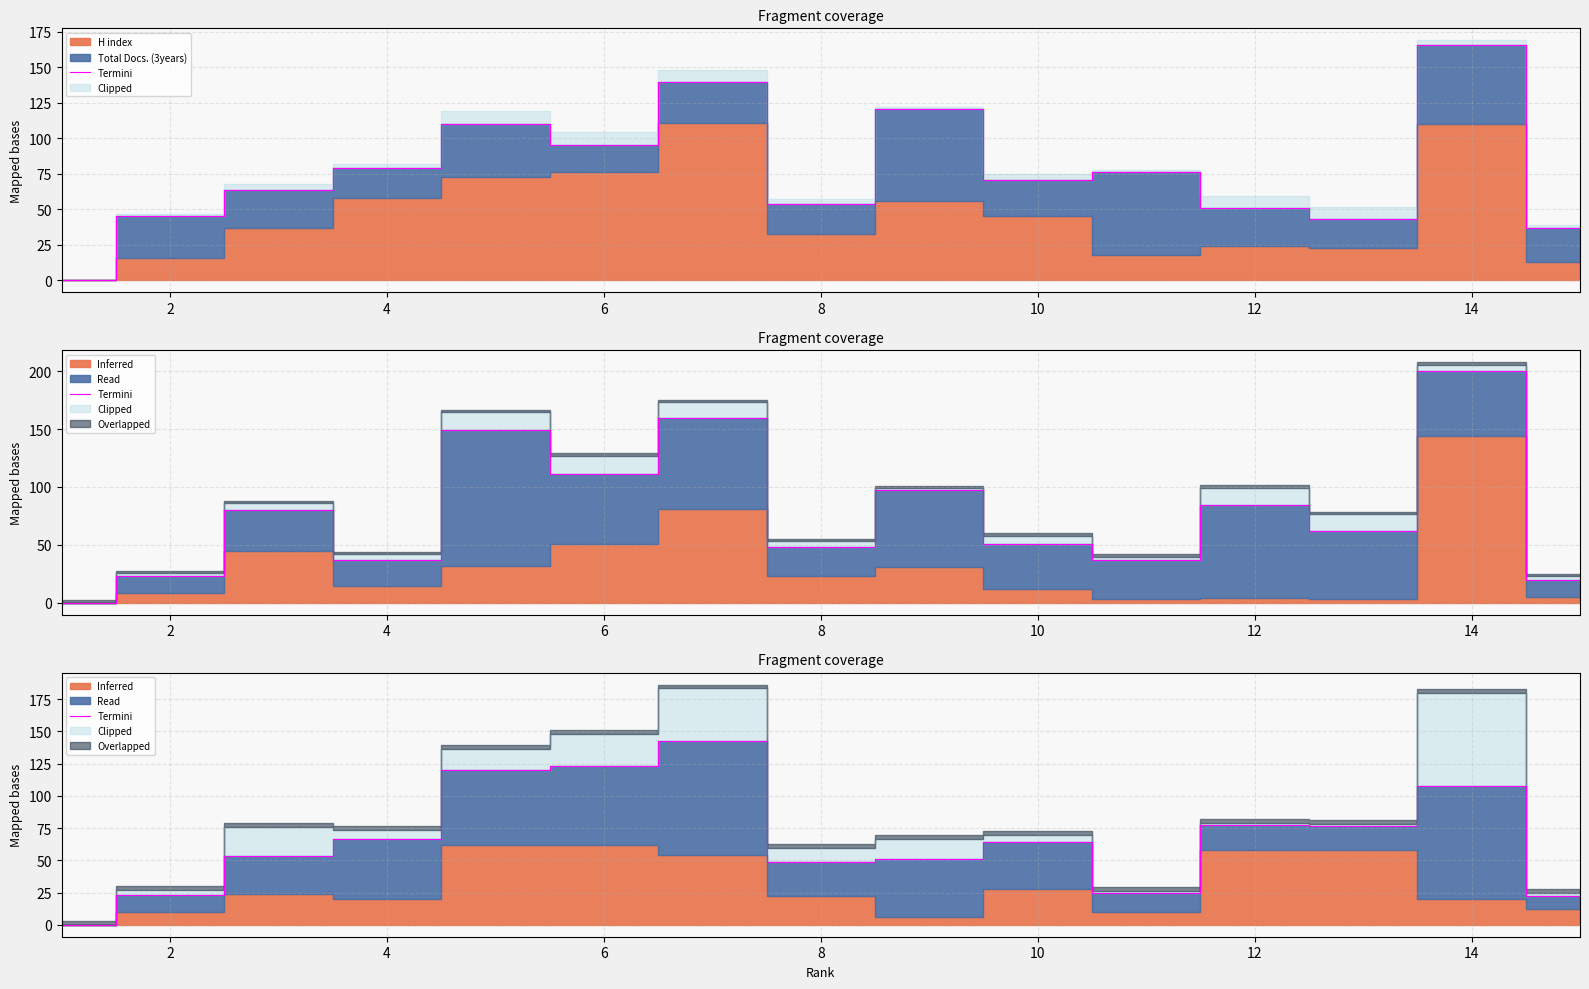

What is the value of the 2nd point from the left?

22.8